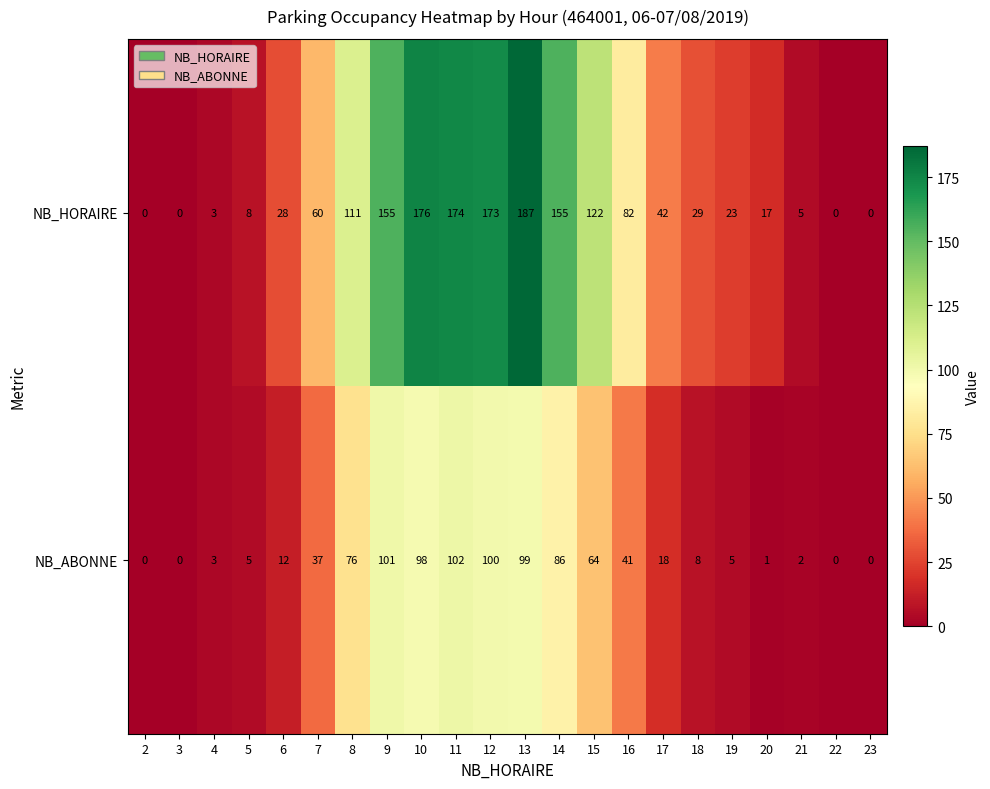

At which category is the sum across all series the highest?

13